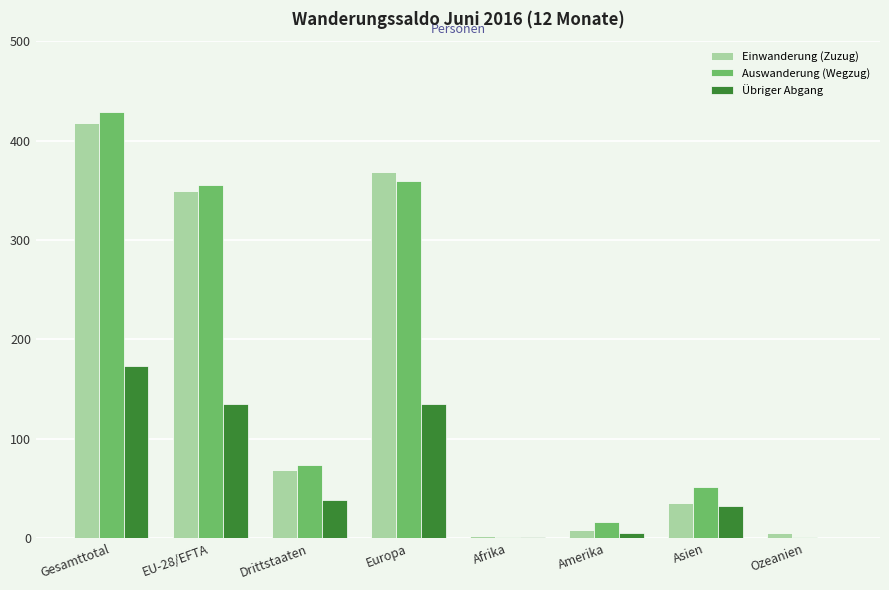

Count the number of categories in the chart.

8